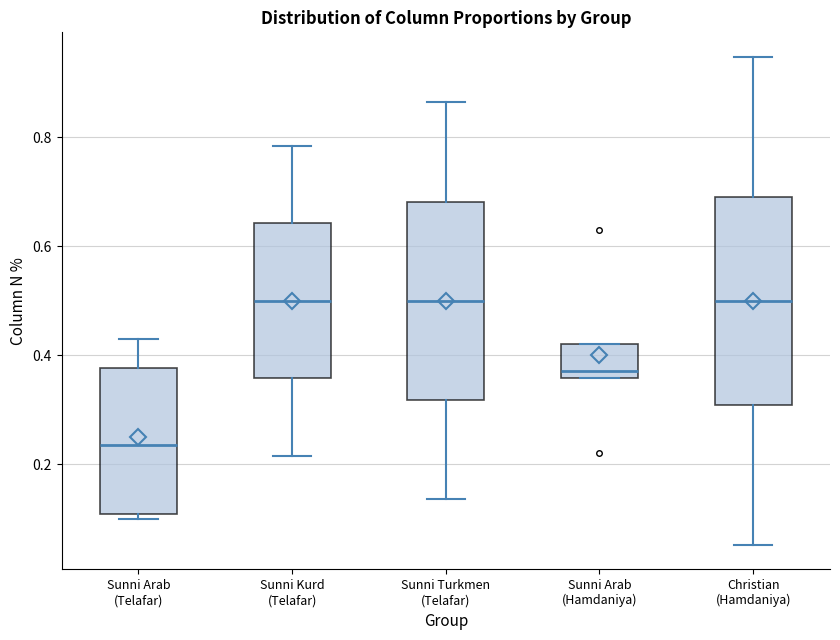

Where does the upper whisker of the box for Sunni Kurd (Telafar) end on the y-axis? The values are not printed on the chart, so give them approximately, as read against the axis.

0.78